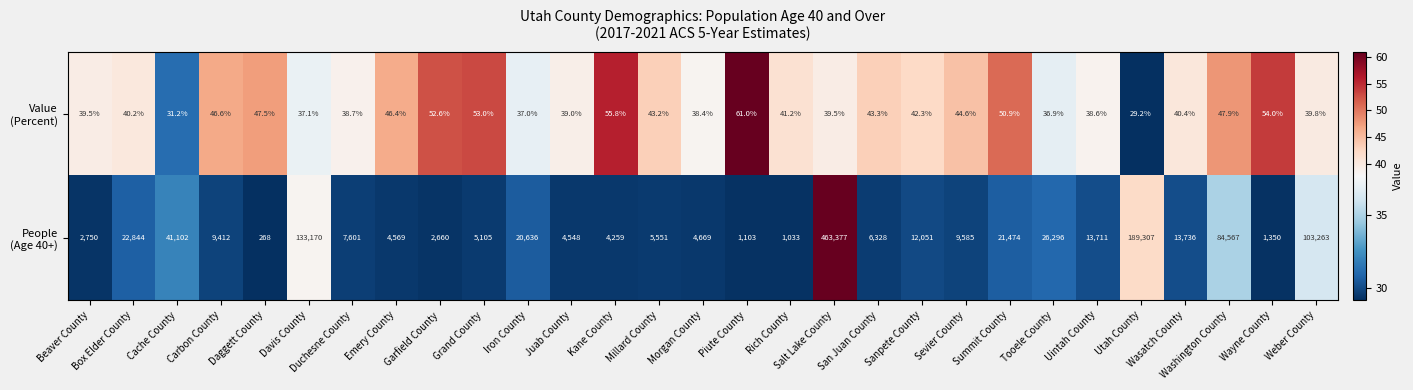

What is the difference between the highest and lowest values at Iron County?

20599.0